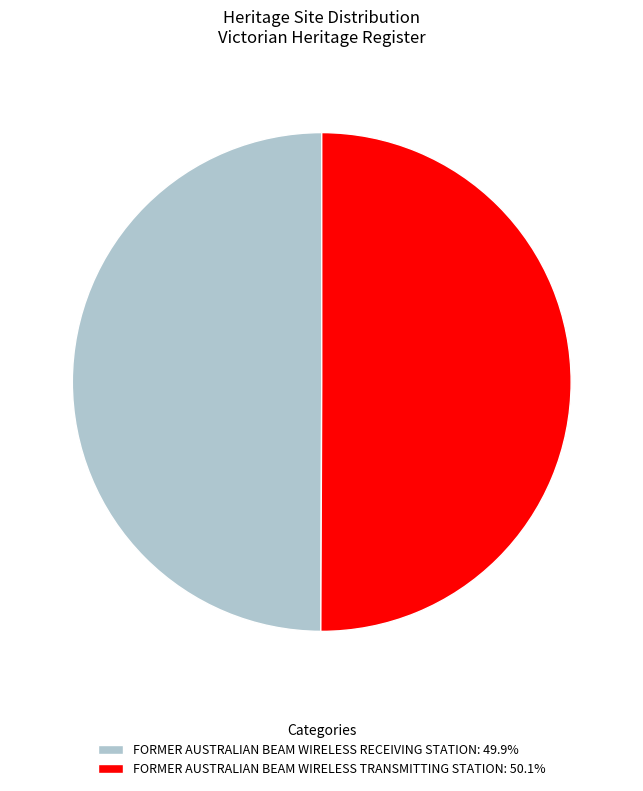

What is the ratio of the value at FORMER AUSTRALIAN BEAM WIRELESS TRANSMITTING STATION: 50.1% to the value at FORMER AUSTRALIAN BEAM WIRELESS RECEIVING STATION: 49.9%?

1.0